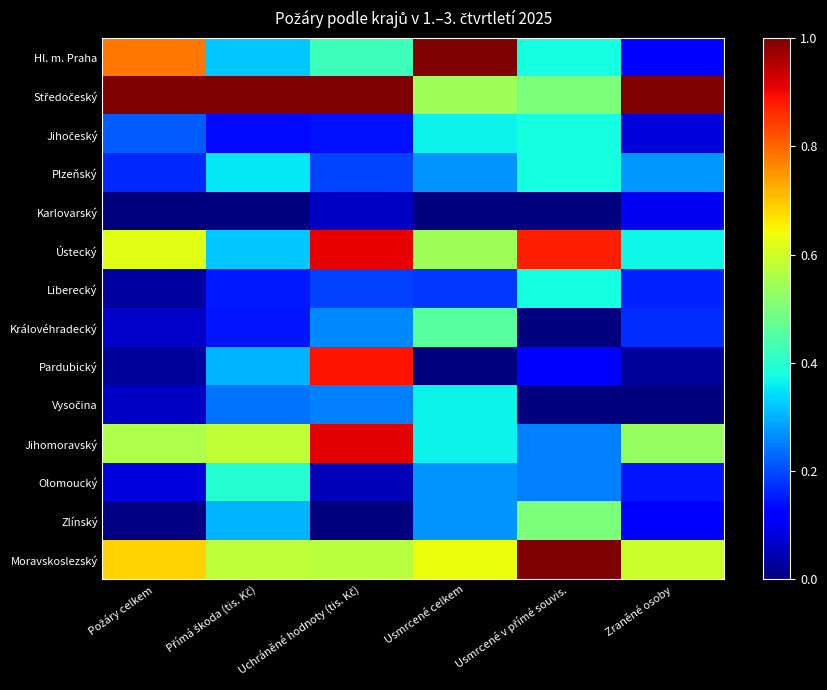

What is the spread (max minus min) of values at Uchráněné hodnoty (tis. Kč)?

1.0